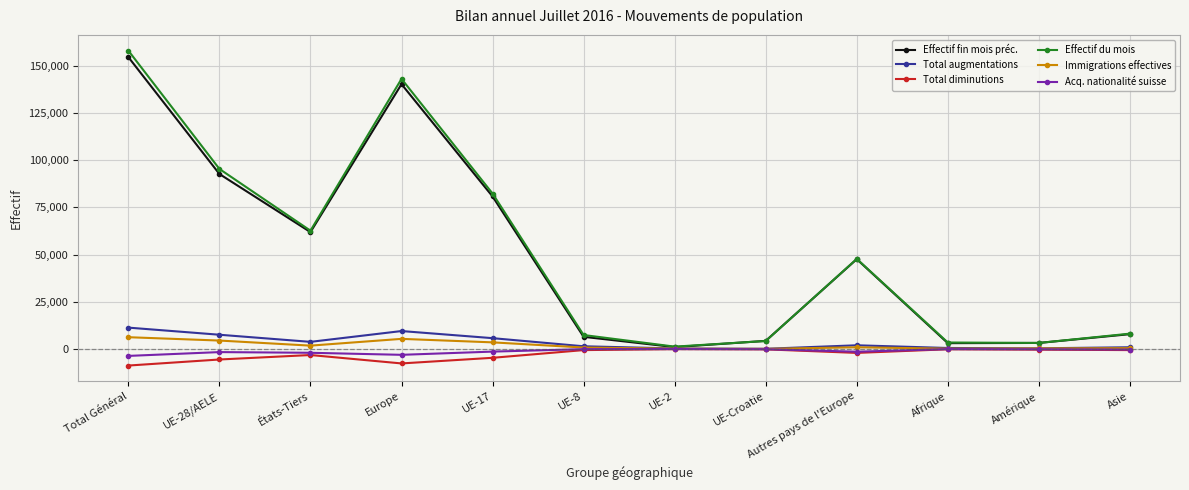

Is it true that Total augmentations equals 11303 at Total Général?

True